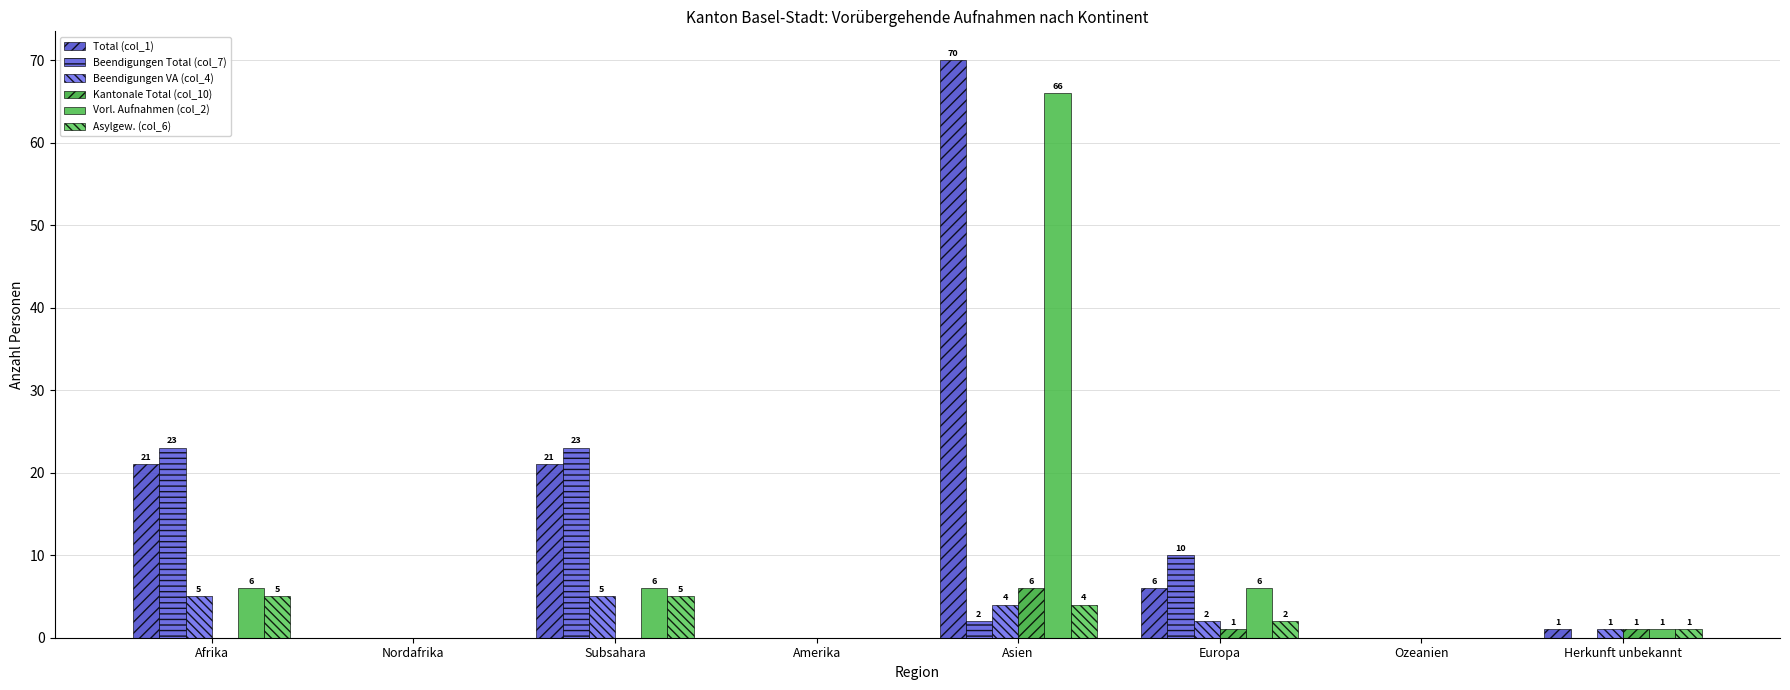

How many distinct data groups are displayed?

6